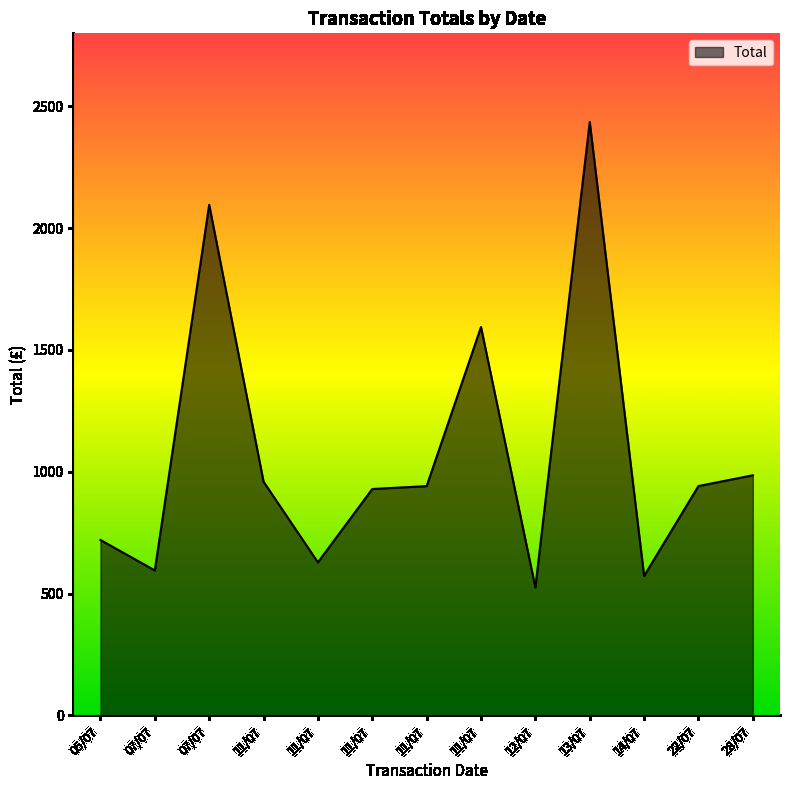

Does the chart display data point markers on the line(s)?

No